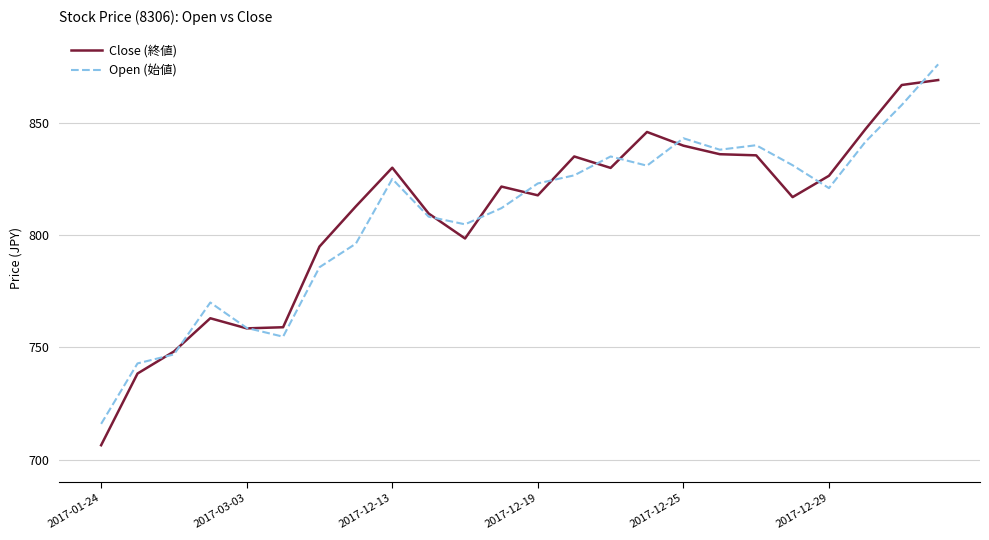

Which series has the largest range (max minus min)?

Close (終値)